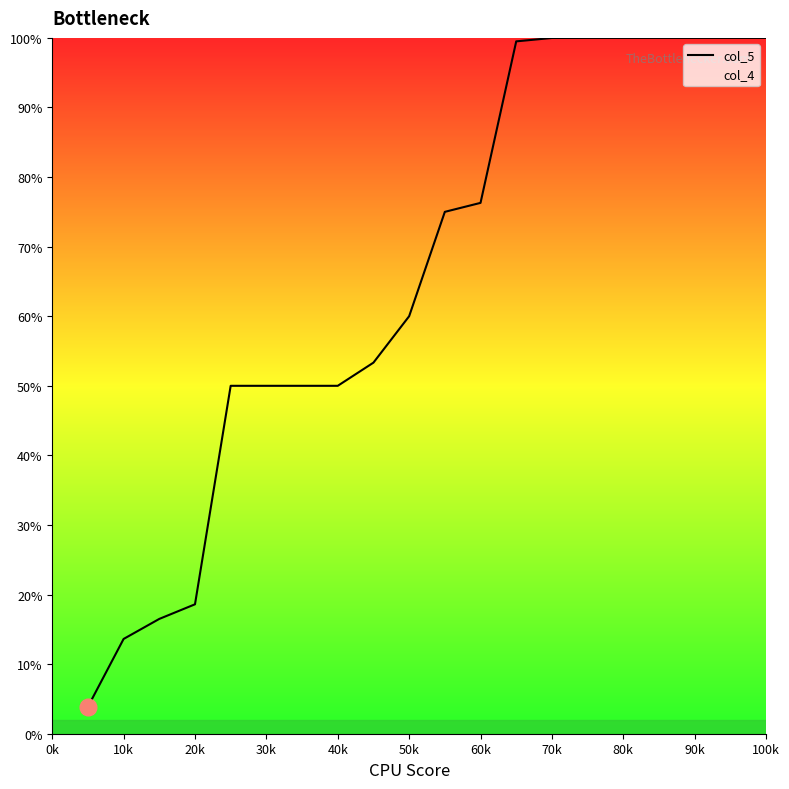

What is the greatest value displayed?

100.0